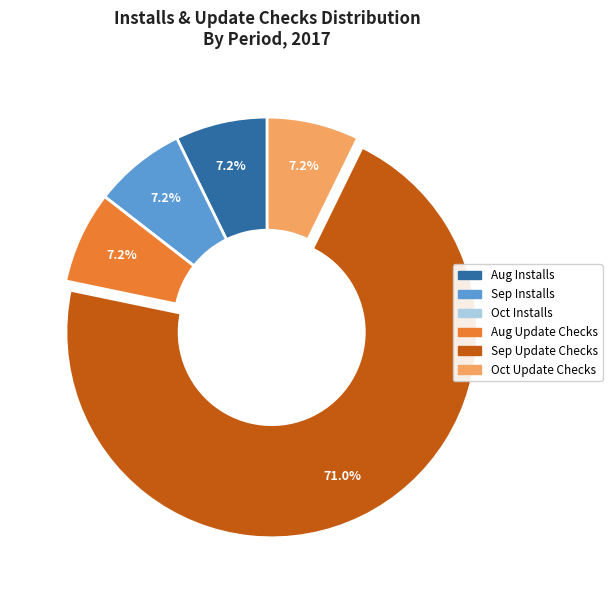

Does any single category account for the majority?

Yes